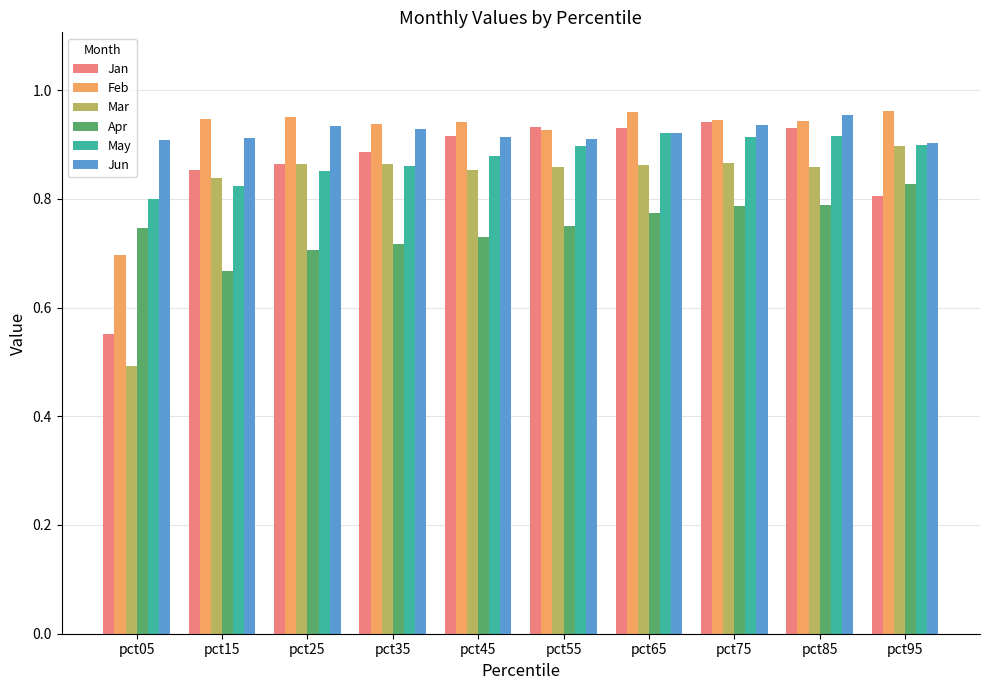

What is the lowest value of the Mar series?

0.5